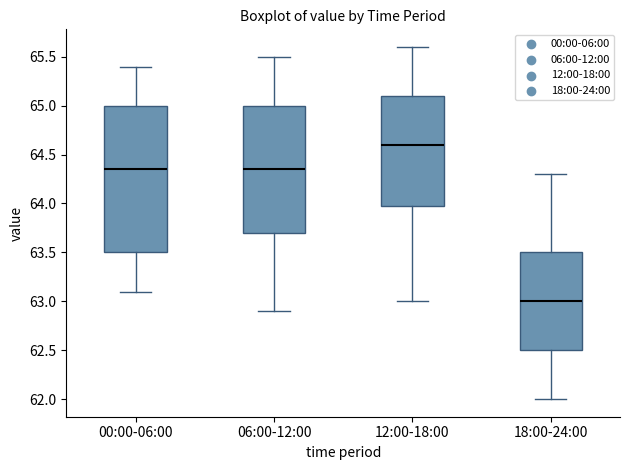

Reading left to right, read every box against the y-axis: the position of its median line, the range the box covers, and the ends of its whiskers. The values are not printed on the chart, so give them approximately, as read against the axis.

00:00-06:00: median 64.35, box 63.50 to 65.00, whiskers 63.10 to 65.40
06:00-12:00: median 64.35, box 63.70 to 65.00, whiskers 62.90 to 65.50
12:00-18:00: median 64.60, box 64.00 to 65.10, whiskers 63.00 to 65.60
18:00-24:00: median 63.00, box 62.50 to 63.50, whiskers 62.00 to 64.30